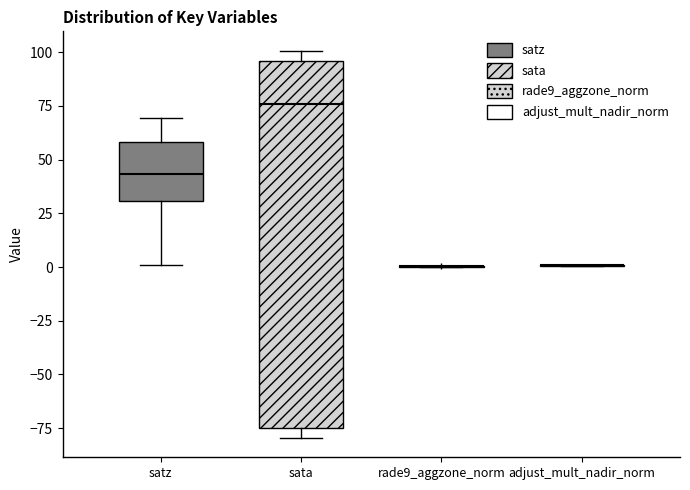

Reading left to right, read every box against the y-axis: the position of its median line, the range the box covers, and the ends of its whiskers. The values are not printed on the chart, so give them approximately, as read against the axis.

satz: median 45, box 30 to 60, whiskers 0 to 70
sata: median 75, box -75 to 95, whiskers -80 to 100
rade9_aggzone_norm: box collapsed to a line at 0, whiskers 0 to 0
adjust_mult_nadir_norm: box collapsed to a line at 0, whiskers 0 to 0